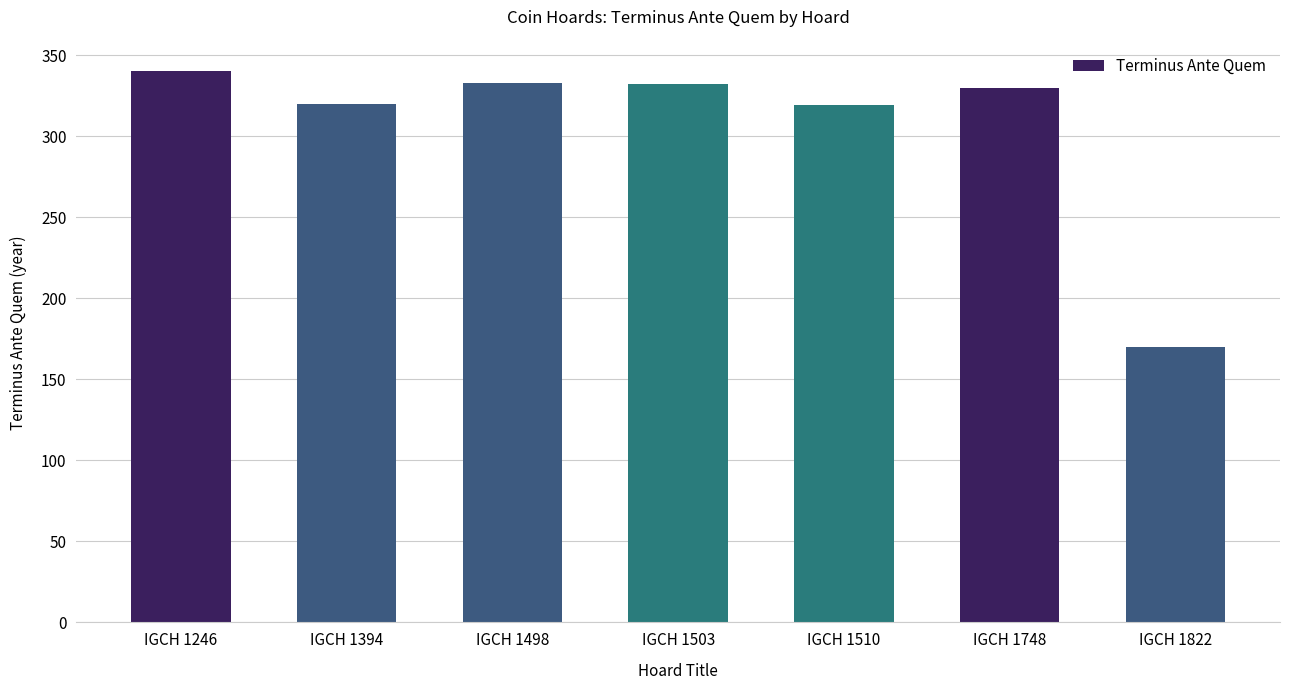

Read the value at IGCH 1822, to the nearest 5.

170